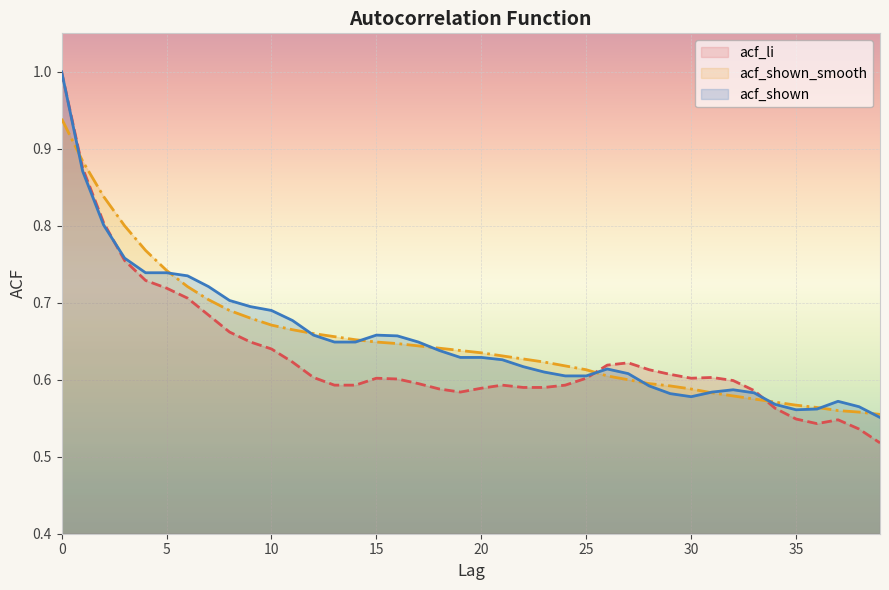

Is the value of acf_shown at 23 greater than the value of acf_li at 24?

Yes